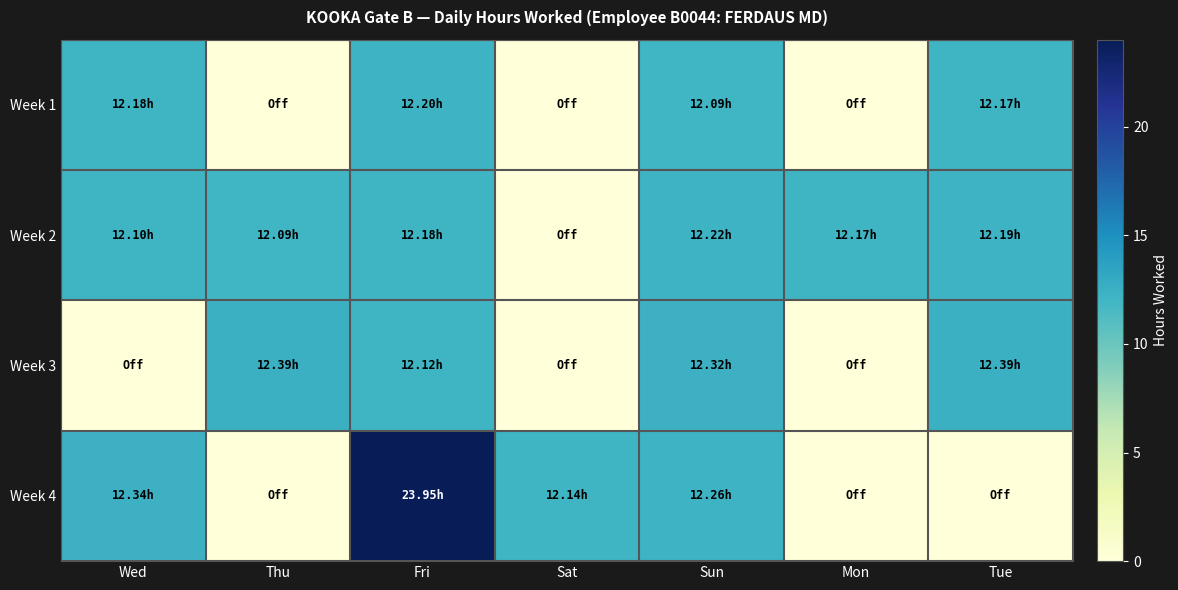

Reading right to left, extract all data points from this chart.

Week 1: Tue=12.2	Mon=0.0	Sun=12.1	Sat=0.0	Fri=12.2	Thu=0.0	Wed=12.2
Week 2: Tue=12.2	Mon=12.2	Sun=12.2	Sat=0.0	Fri=12.2	Thu=12.1	Wed=12.1
Week 3: Tue=12.4	Mon=0.0	Sun=12.3	Sat=0.0	Fri=12.1	Thu=12.4	Wed=0.0
Week 4: Tue=0.0	Mon=0.0	Sun=12.3	Sat=12.1	Fri=23.9	Thu=0.0	Wed=12.3